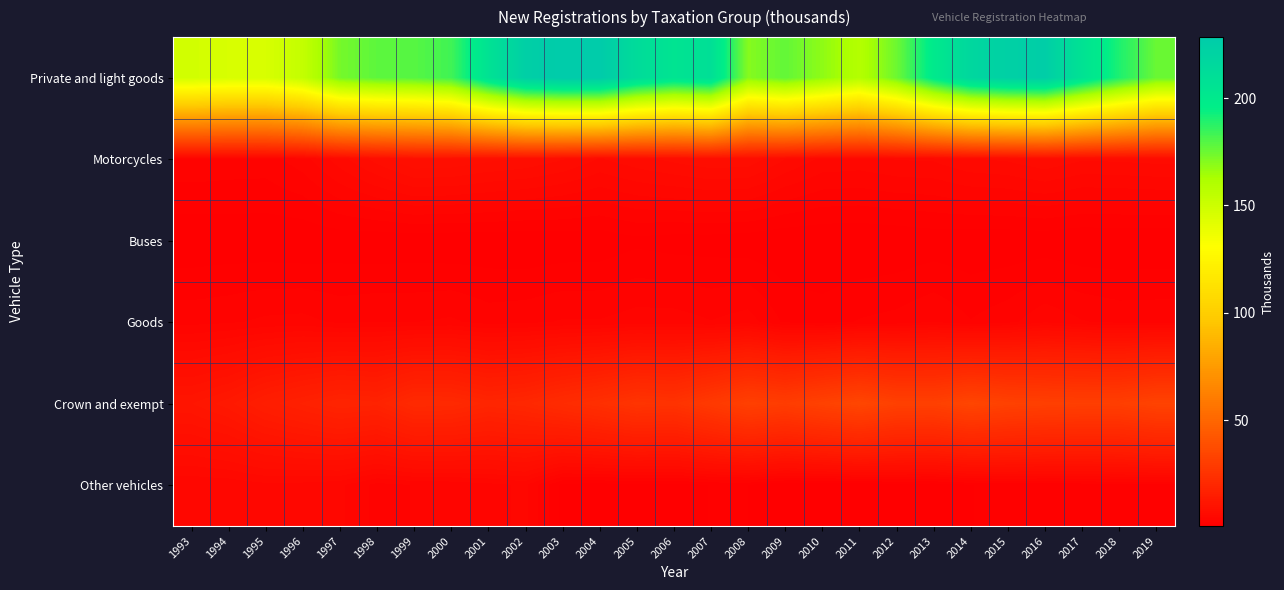

Reading left to right, what are all the values shown in this chart?

Private and light goods: 1993=147.9	1994=145.5	1995=145.6	1996=153.4	1997=173.1	1998=177.8	1999=179.0	2000=183.3	2001=206.6	2002=224.1	2003=228.4	2004=228.1	2005=212.5	2006=204.9	2007=209.3	2008=170.0	2009=176.8	2010=168.3	2011=159.2	2012=174.9	2013=199.3	2014=217.4	2015=223.4	2016=225.2	2017=206.6	2018=190.0	2019=175.5
Motorcycles: 1993=3.1	1994=2.9	1995=2.9	1996=3.8	1997=5.6	1998=7.2	1999=8.7	2000=8.6	2001=8.0	2002=7.7	2003=6.9	2004=5.9	2005=6.6	2006=7.1	2007=7.6	2008=7.5	2009=6.0	2010=4.9	2011=4.8	2012=5.1	2013=5.2	2014=5.9	2015=6.1	2016=6.7	2017=6.1	2018=6.2	2019=6.3
Buses: 1993=0.8	1994=0.8	1995=0.8	1996=0.7	1997=0.9	1998=0.8	1999=0.8	2000=0.8	2001=0.8	2002=0.7	2003=0.8	2004=0.9	2005=1.3	2006=1.1	2007=1.0	2008=0.9	2009=0.7	2010=0.7	2011=0.6	2012=0.7	2013=0.9	2014=0.8	2015=0.8	2016=0.8	2017=0.6	2018=0.7	2019=0.7
Goods: 1993=3.0	1994=3.2	1995=3.5	1996=3.6	1997=3.1	1998=3.3	1999=3.3	2000=3.5	2001=2.9	2002=3.0	2003=3.4	2004=3.4	2005=3.7	2006=3.7	2007=3.3	2008=3.7	2009=2.2	2010=2.0	2011=2.5	2012=2.7	2013=3.3	2014=2.5	2015=3.0	2016=4.0	2017=3.4	2018=3.0	2019=3.1
Crown and exempt: 1993=11.3	1994=12.7	1995=15.2	1996=16.8	1997=18.4	1998=17.8	1999=20.9	2000=20.8	2001=19.0	2002=19.9	2003=22.0	2004=23.8	2005=26.0	2006=25.3	2007=28.4	2008=31.6	2009=30.0	2010=32.4	2011=34.4	2012=31.9	2013=31.6	2014=34.1	2015=32.3	2016=31.5	2017=31.1	2018=31.0	2019=33.0
Other vehicles: 1993=4.3	1994=4.4	1995=4.8	1996=4.7	1997=4.4	1998=3.0	1999=3.3	2000=3.5	2001=3.9	2002=4.4	2003=1.2	2004=1.1	2005=1.2	2006=1.2	2007=1.6	2008=1.5	2009=0.8	2010=0.7	2011=0.9	2012=1.2	2013=1.0	2014=1.5	2015=1.9	2016=1.8	2017=2.0	2018=2.2	2019=2.2